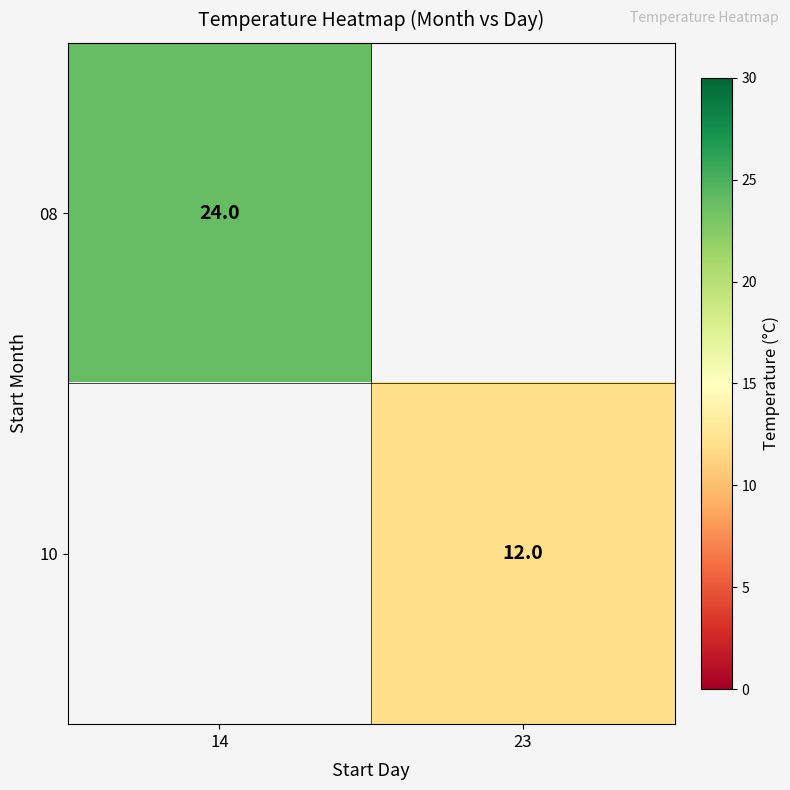

How many data points does each series have?

2